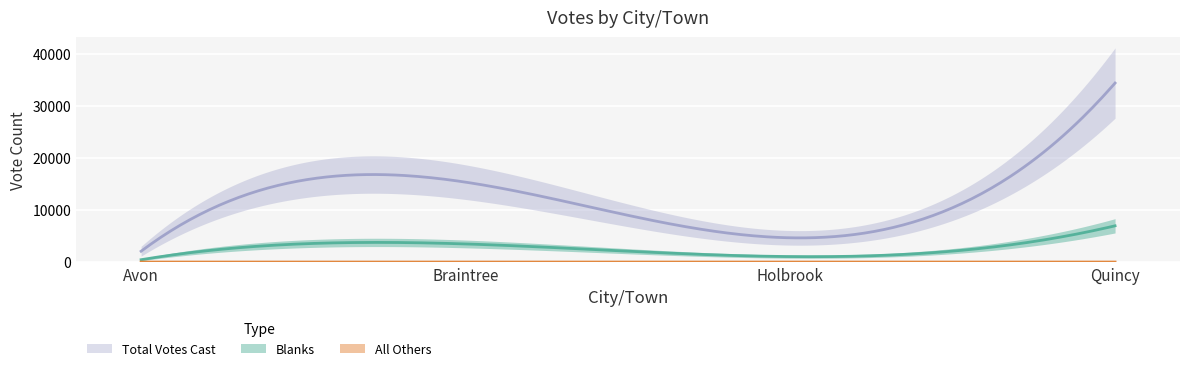

How many values in the Blanks series exceed 3470?

1